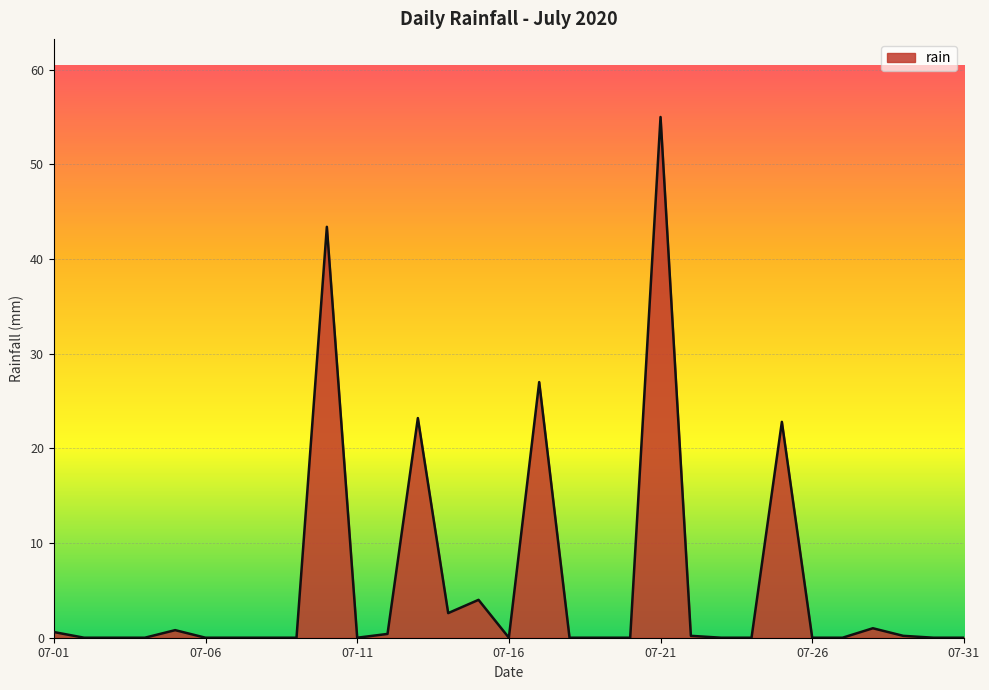

What is the greatest value displayed?

55.0